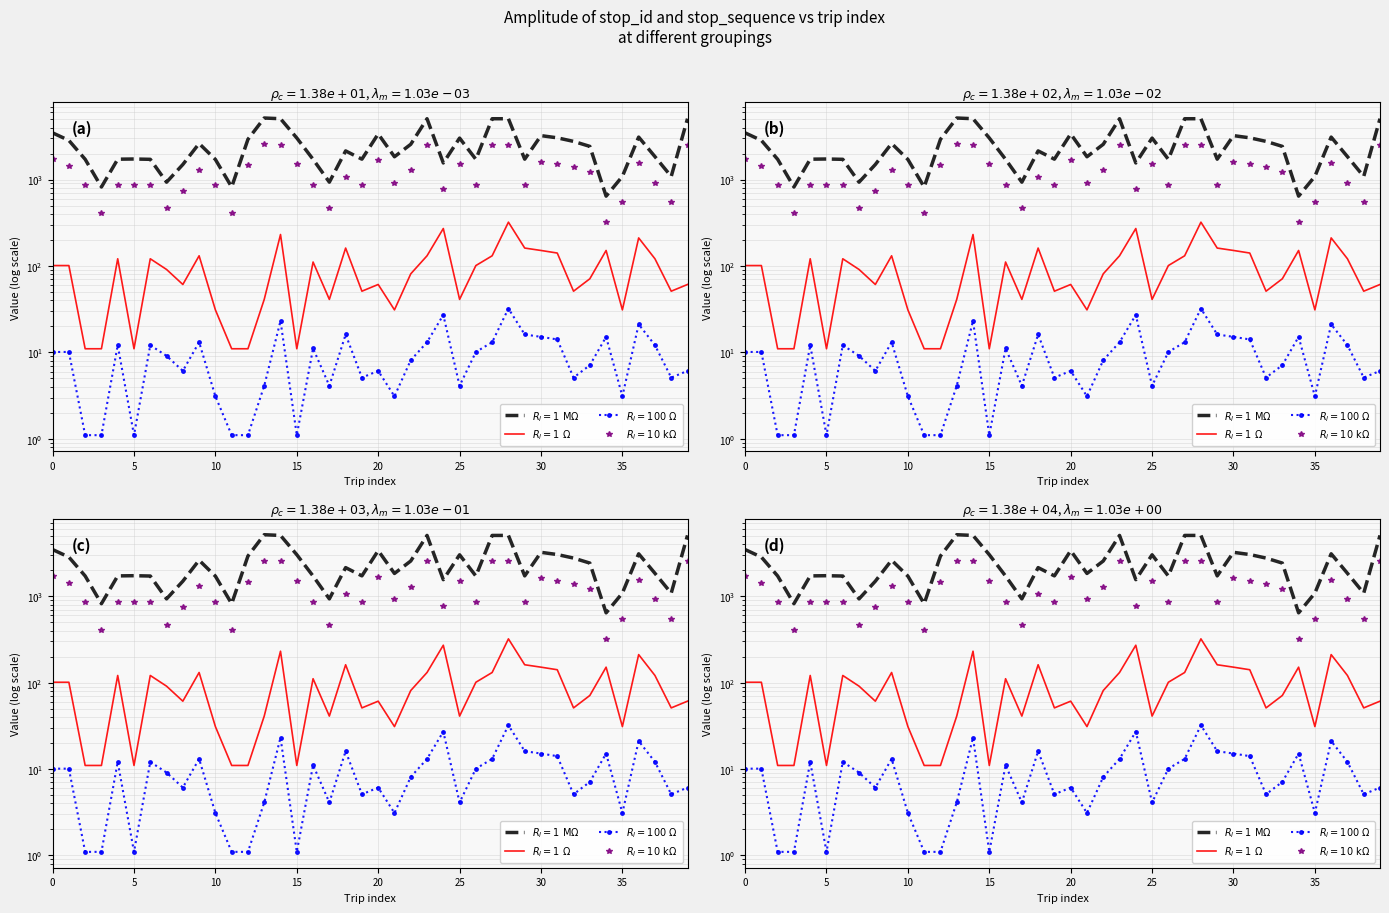

At which label does stop_id reach its minimum?

34